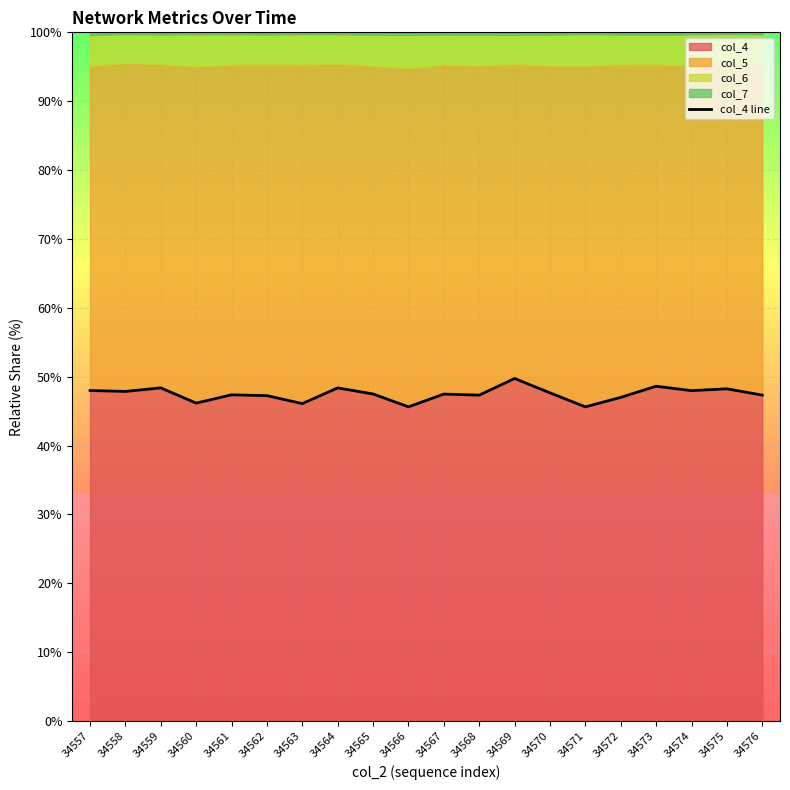

What is the difference between the values at 34574 and 34568?

0.7